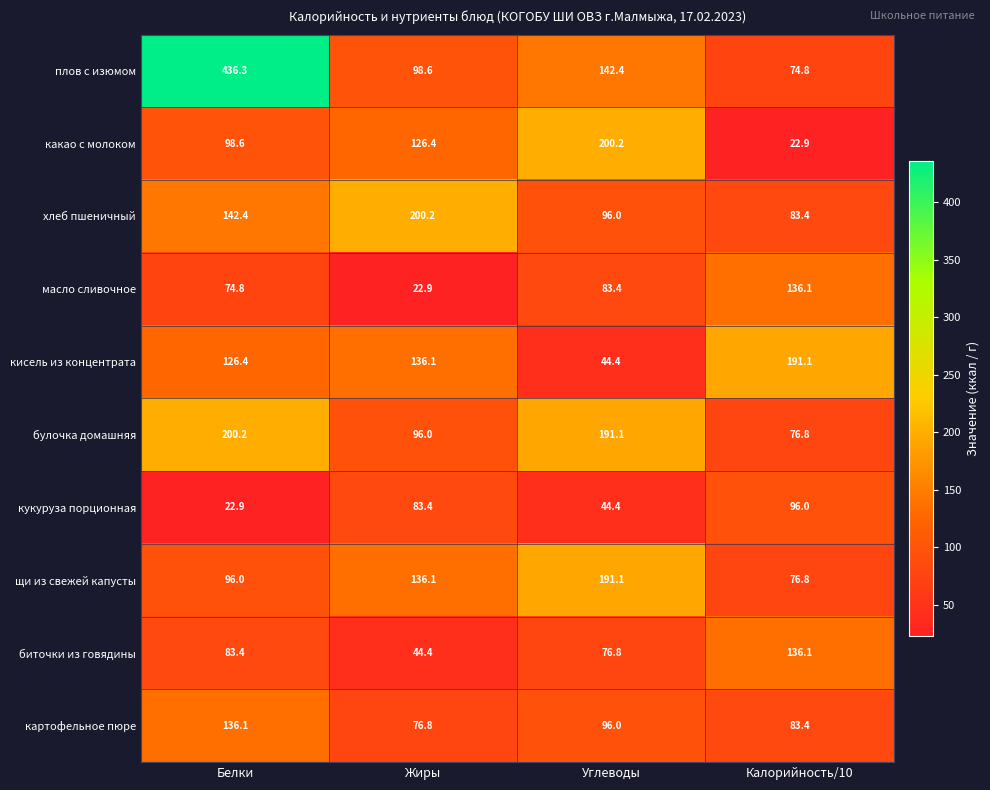

Rank the categories by кукуруза порционная value from lowest to highest.

Белки, Углеводы, Жиры, Калорийность/10